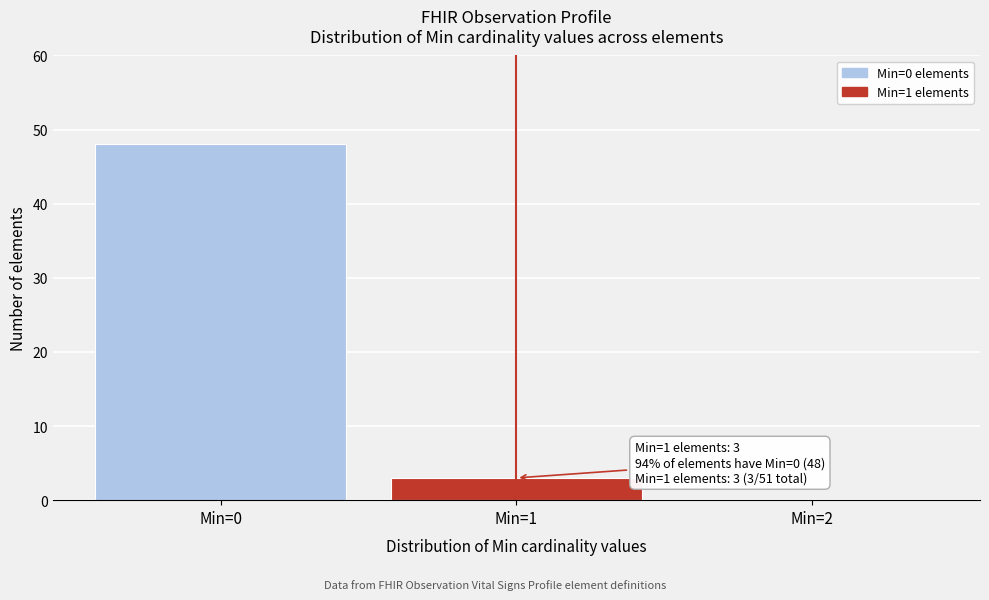

Reading right to left, what are all the values shown in this chart?

Min=2=0	Min=1=3	Min=0=48